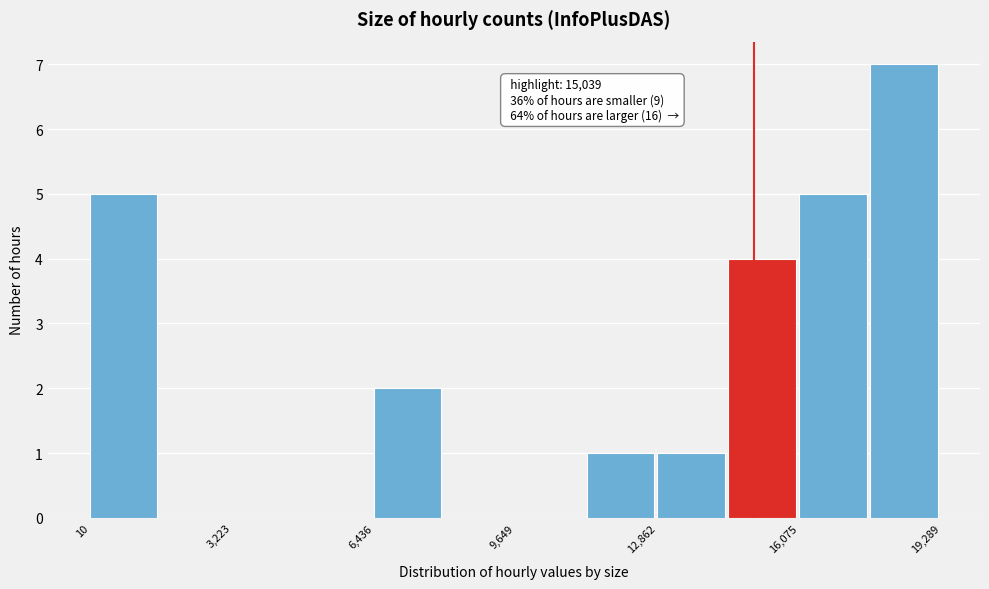

Read against the x-axis, roughly where is the centre of the tallest bar?

18500